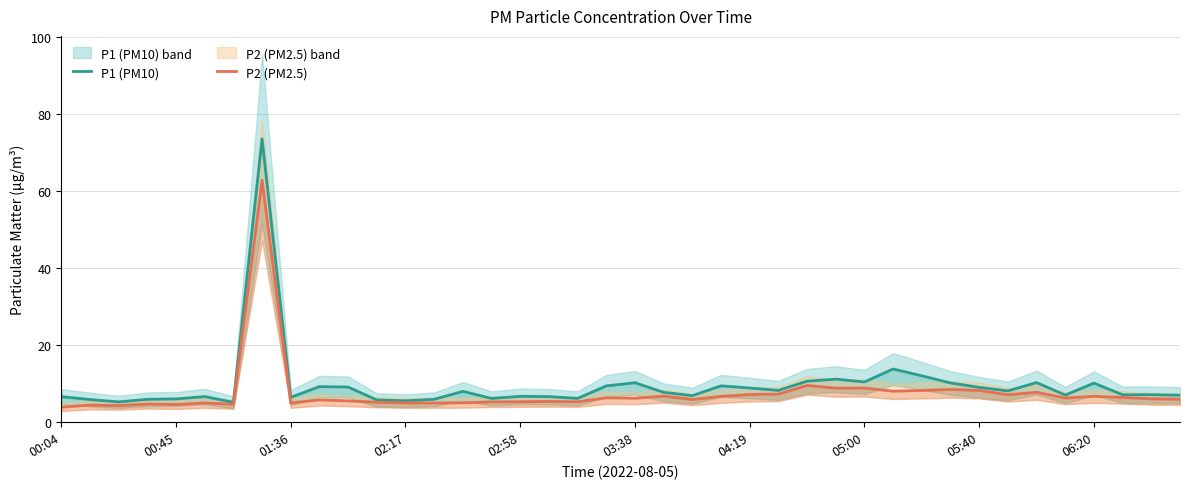

Is it true that P1 (PM10) equals 10.1 at 21?

False